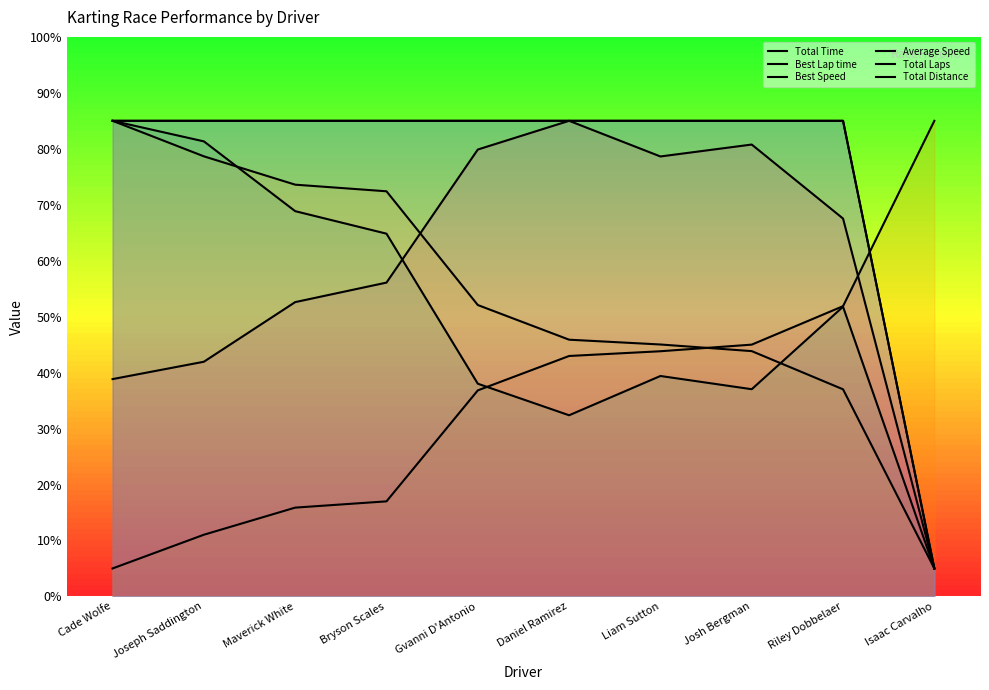

In Average Speed, how many points are higher than both neighbors (excluding endpoints)?

2